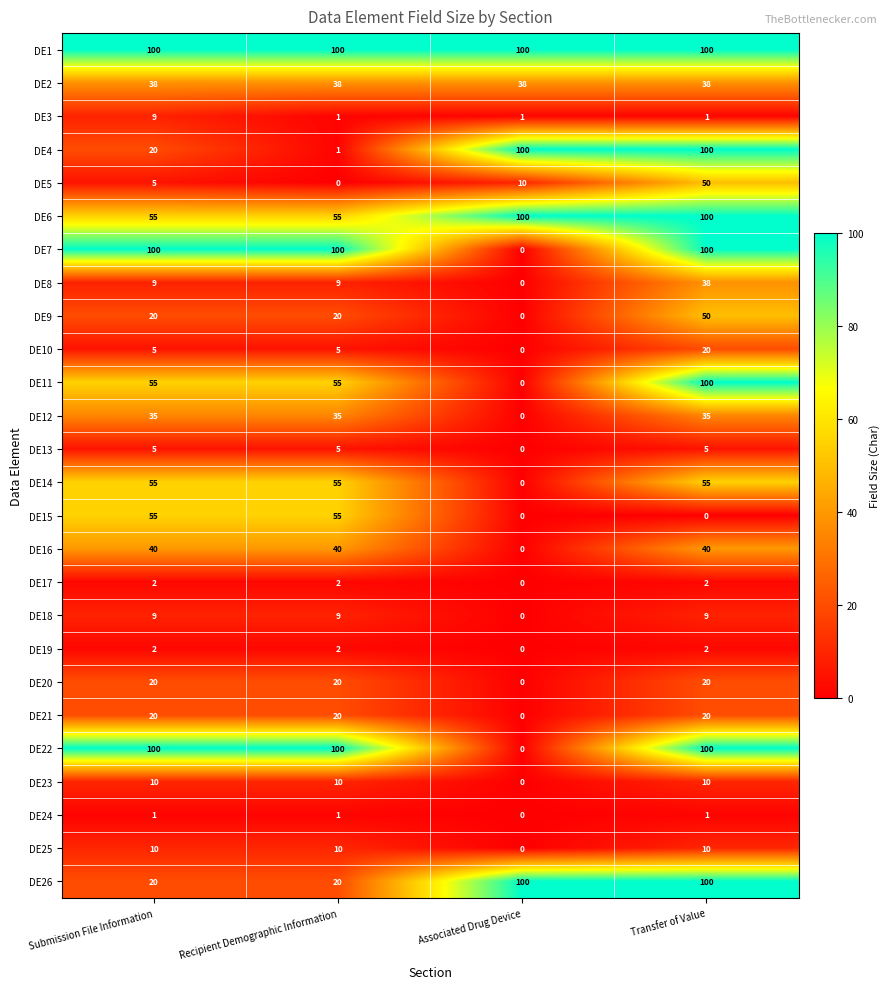

True or false: DE17 has a value of 1 at Submission File Information.

False